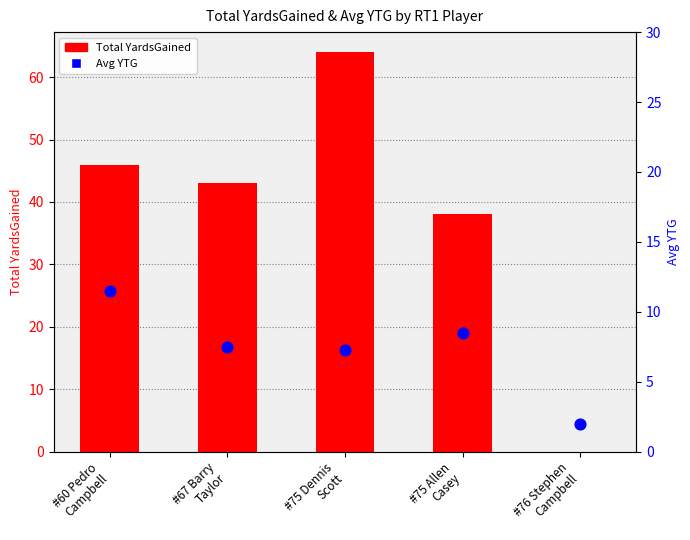

Is the value of Total YardsGained at #75 Allen
Casey greater than the value of Avg YTG at #76 Stephen
Campbell?

Yes